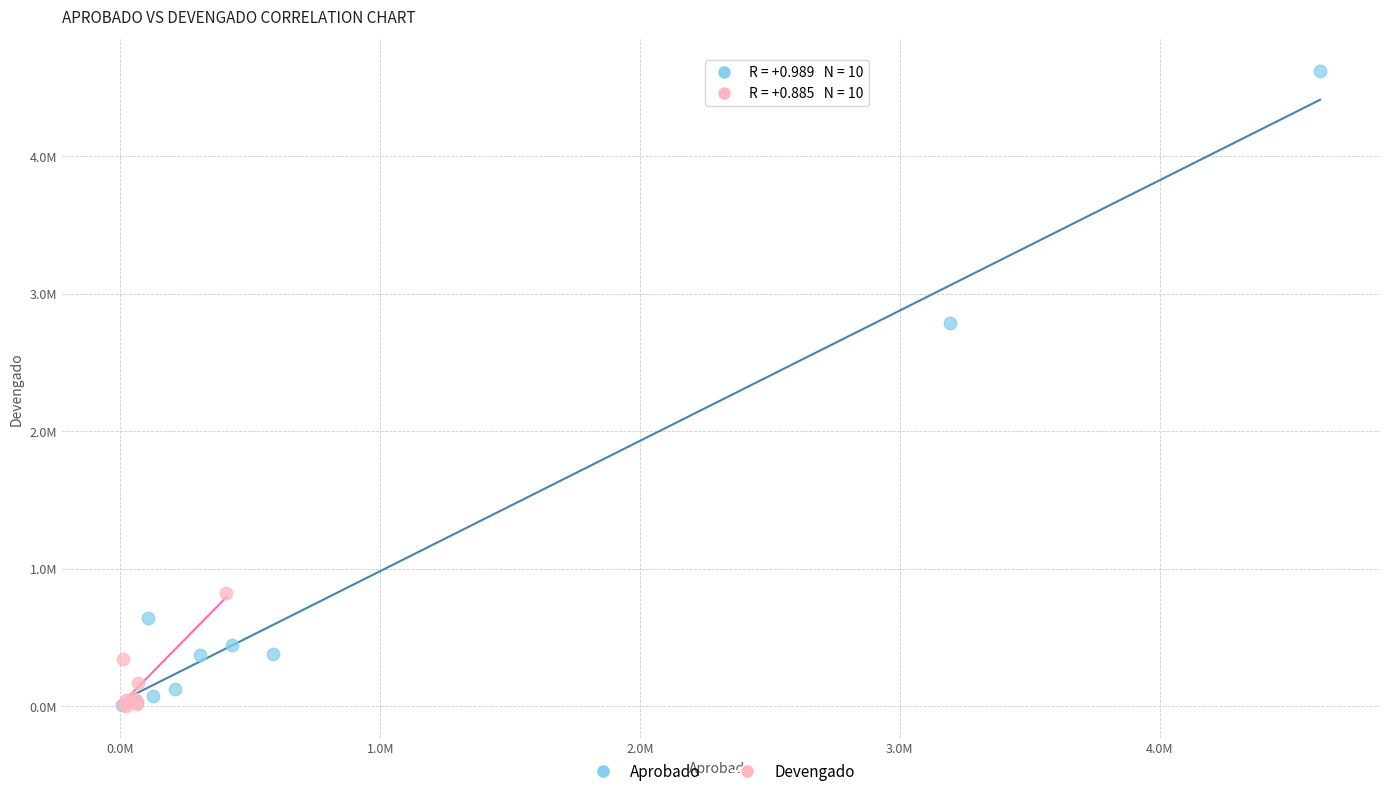

What are all the series names shown in the legend?

Aprobado, Devengado